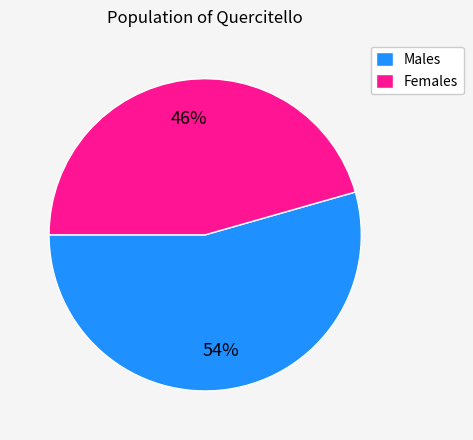

Is it true that Males is 44% of the pie?

False